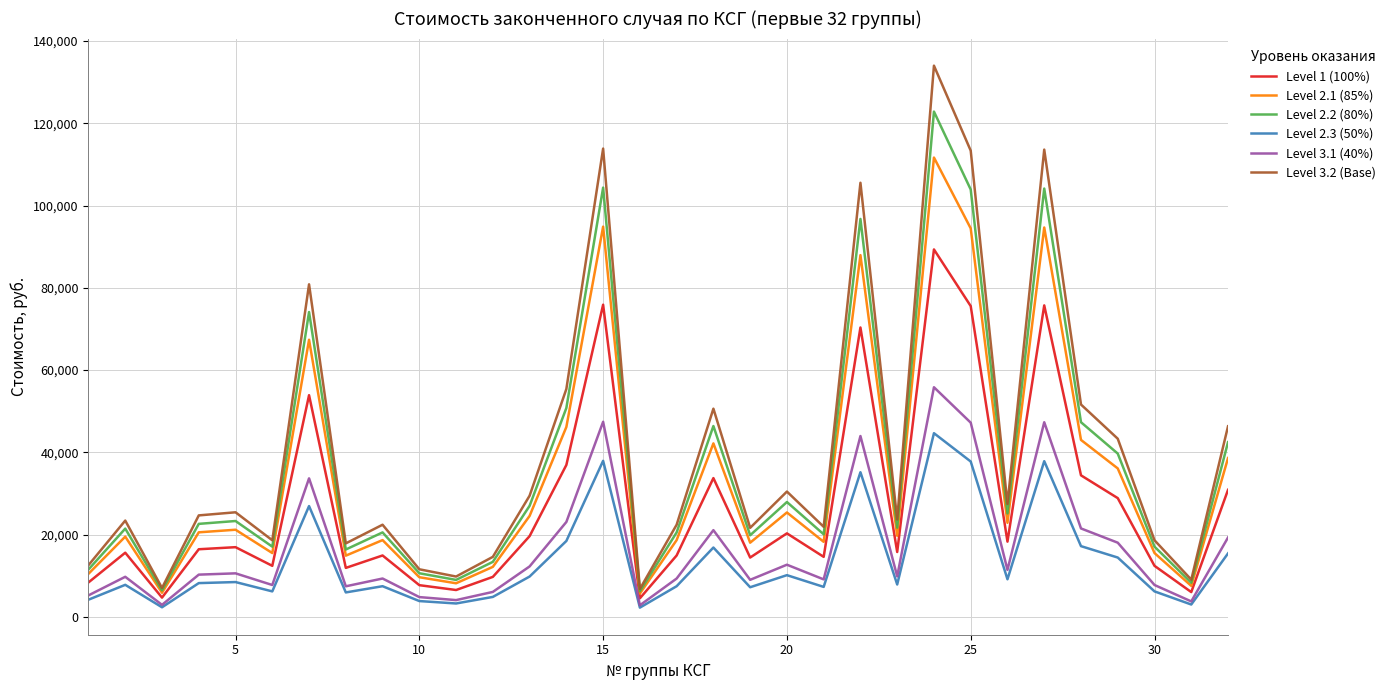

Is this an area chart (filled region under the line)?

No